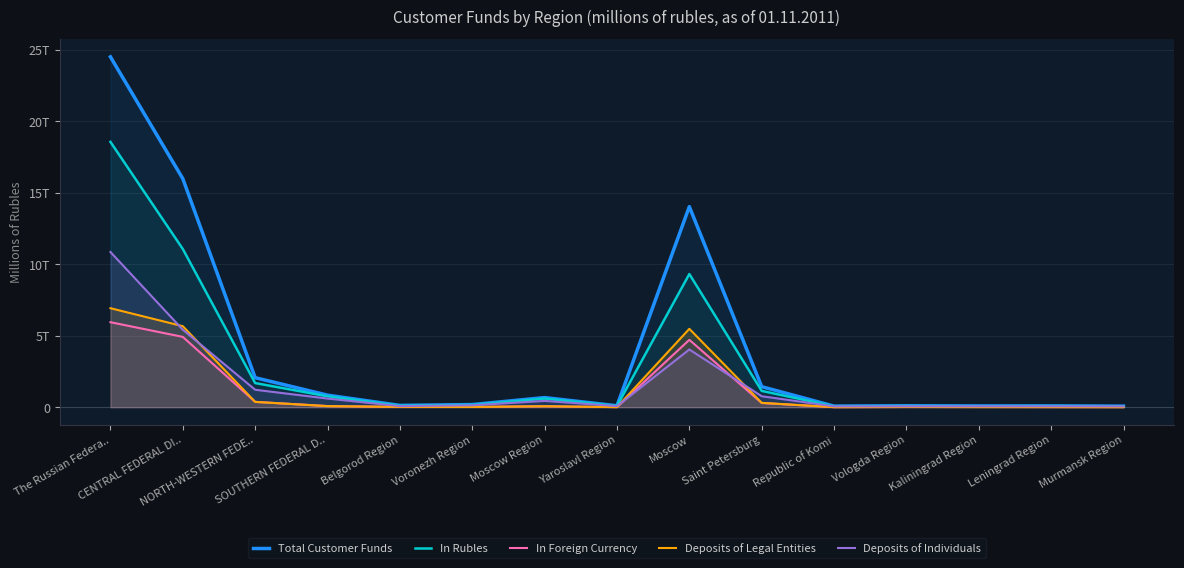

What is the approximate value of Deposits of Individuals at Saint Petersburg?

768271